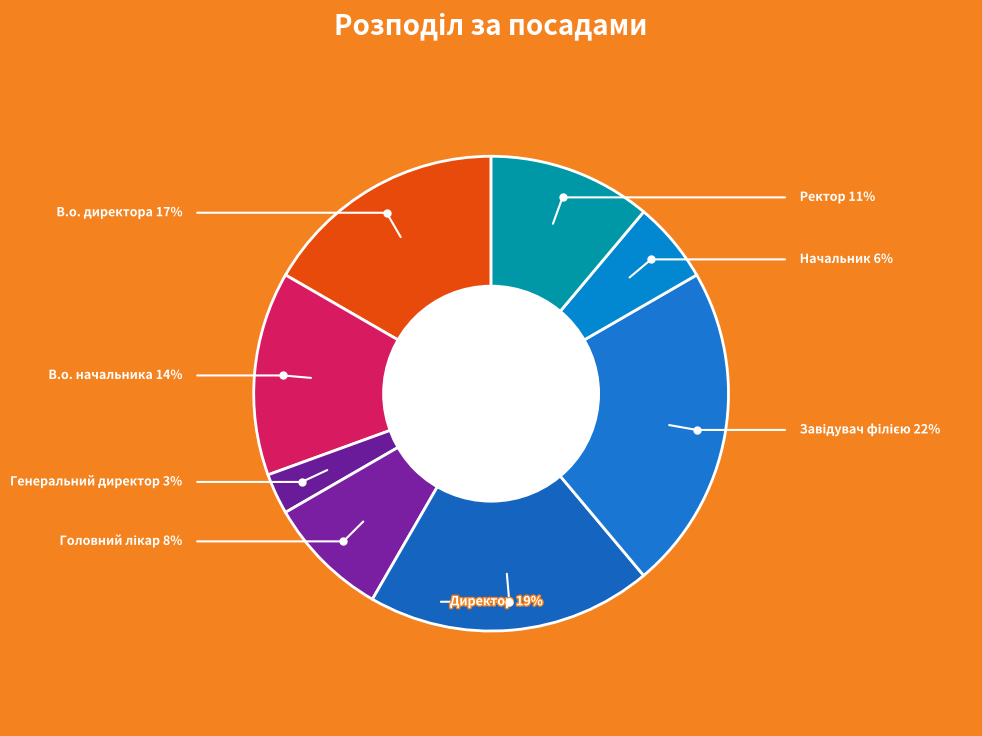

How many slices are in this pie chart?

8